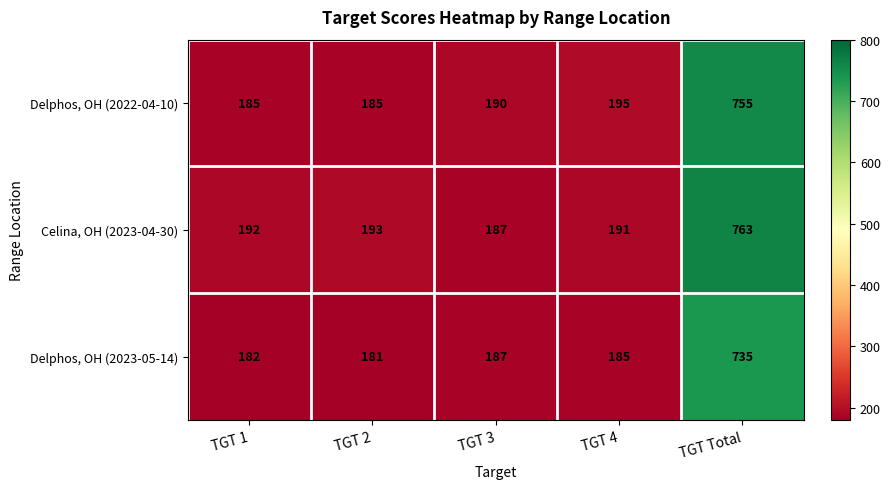

Reading left to right, extract all data points from this chart.

Delphos, OH (2022-04-10): 185	185	190	195	755
Celina, OH (2023-04-30): 192	193	187	191	763
Delphos, OH (2023-05-14): 182	181	187	185	735